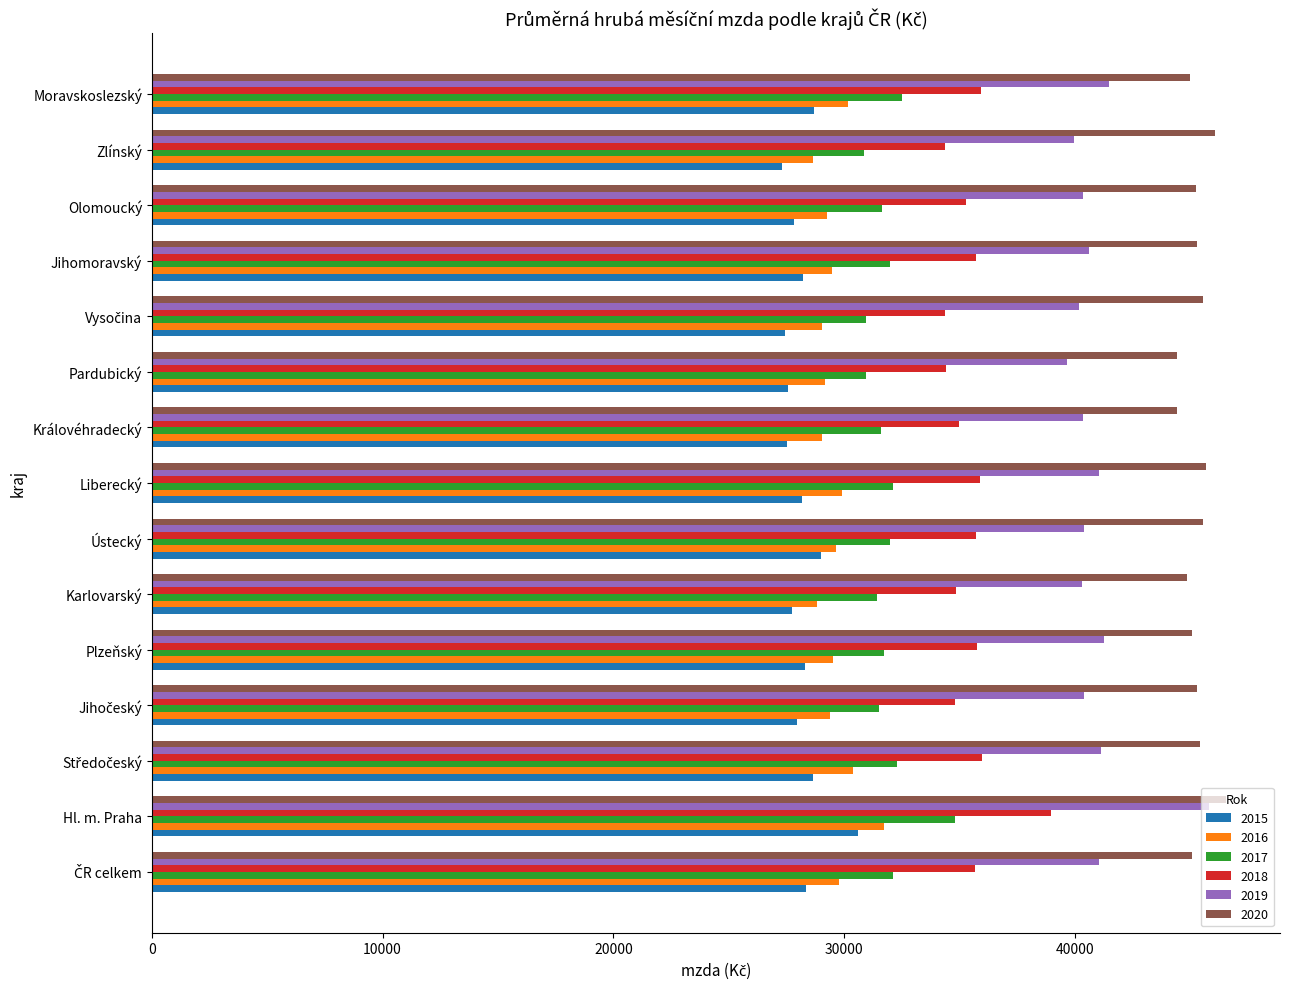

Which series has the largest total across all categories?

2020